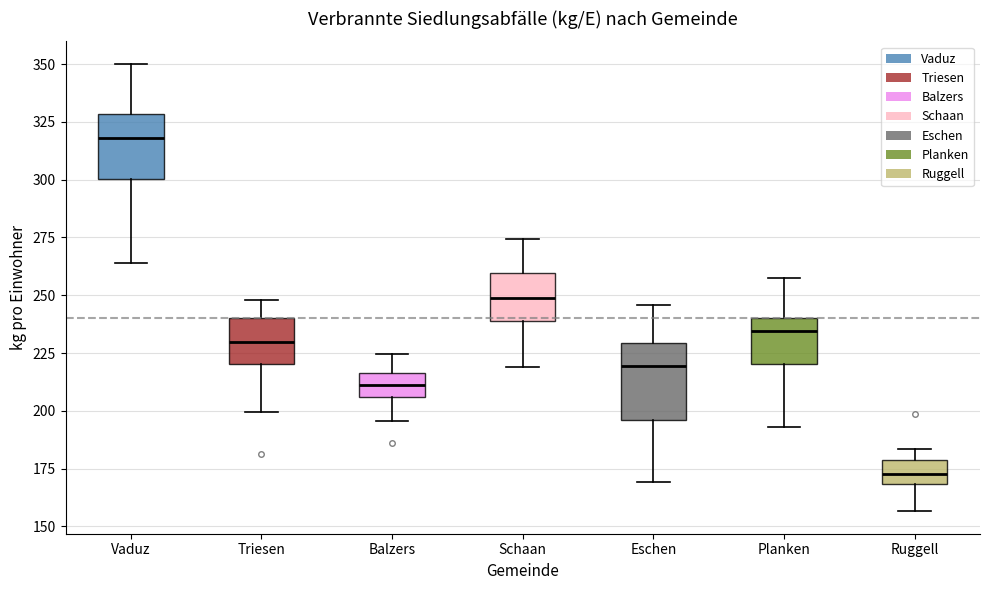

Comparing the boxes themselves (not the whiskers), which one is the tallest?

Eschen